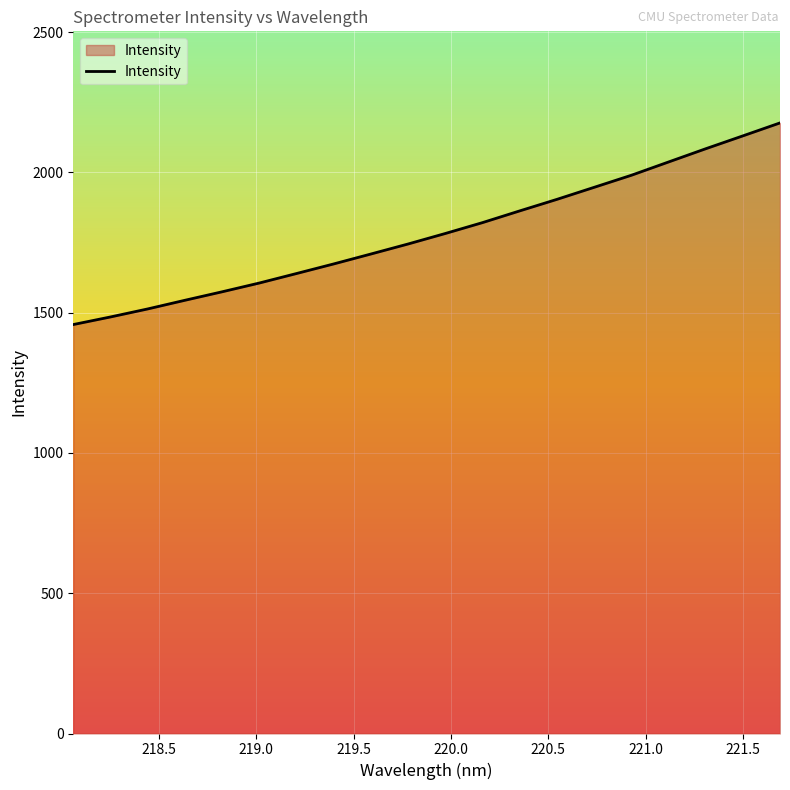

What is the difference between the maximum and second lowest values?

691.5